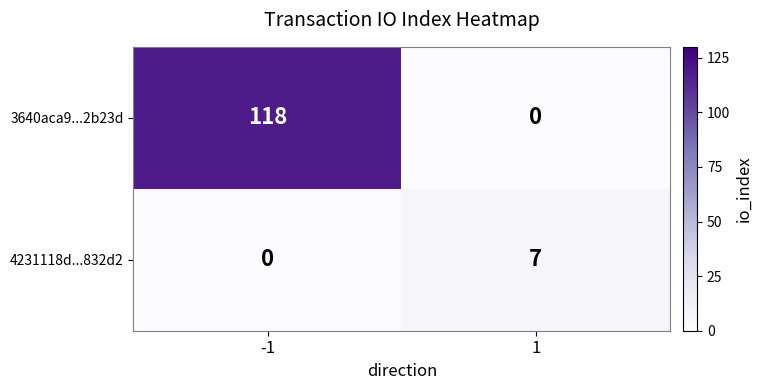

At 1, list the series in order from smallest to largest.

3640aca9...2b23d, 4231118d...832d2